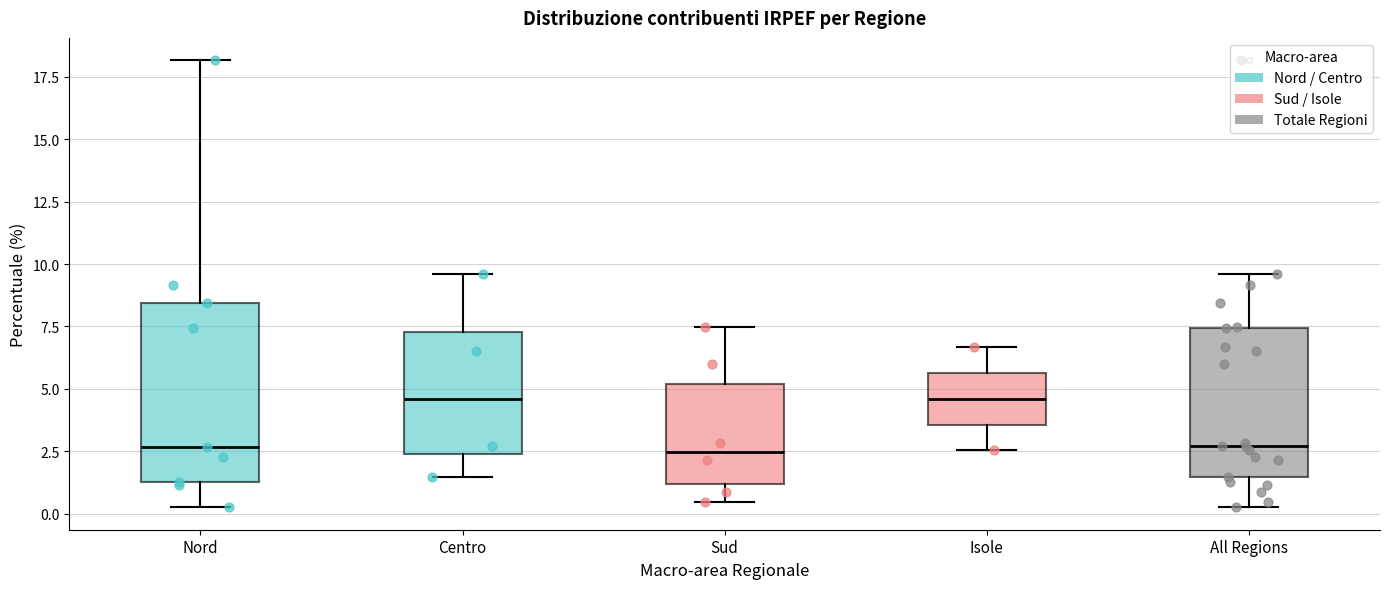

Reading left to right, transcribe this box plot: for each box, give where its median line is, the range the box spans, and where its two whiskers end, as read against the y-axis. The values are not printed on the chart, so give them approximately, as read against the axis.

Nord: median 2.5, box 1.5 to 8.5, whiskers 0.5 to 18.0
Centro: median 4.5, box 2.5 to 7.5, whiskers 1.5 to 9.5
Sud: median 2.5, box 1.0 to 5.0, whiskers 0.5 to 7.5
Isole: median 4.5, box 3.5 to 5.5, whiskers 2.5 to 6.5
All Regions: median 2.5, box 1.5 to 7.5, whiskers 0.5 to 9.5